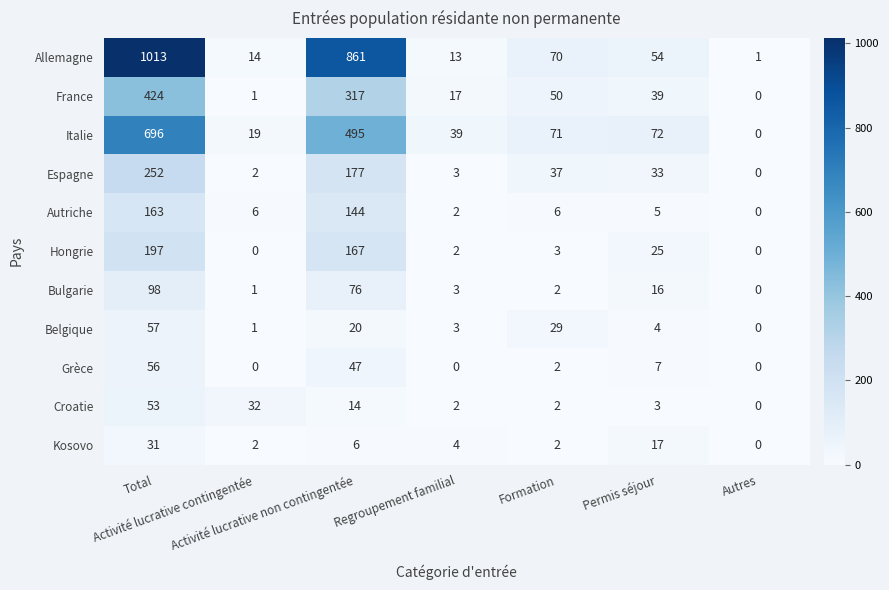

What is the sum of all Croatie values?

106